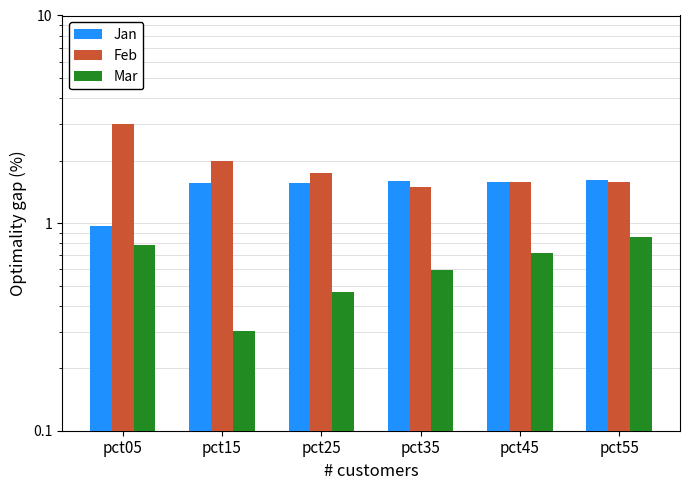

Which series changed the most between pct05 and pct55?

Feb